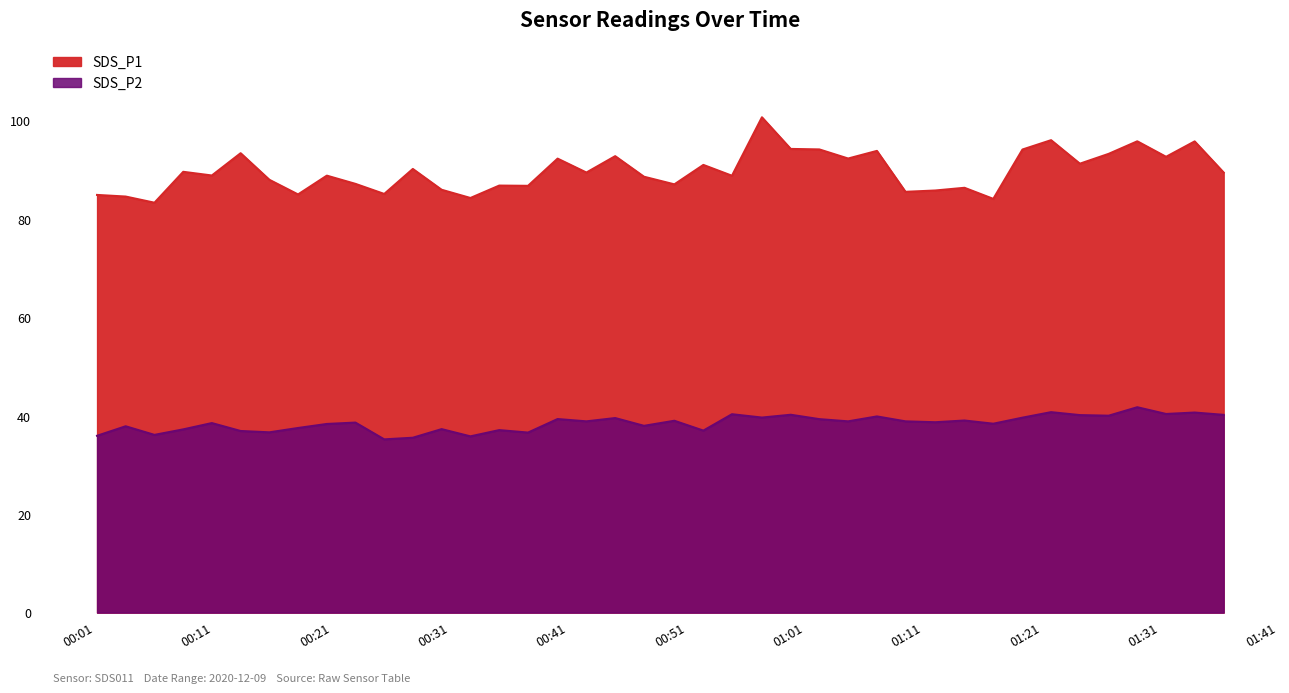

How many series are shown in this chart?

2